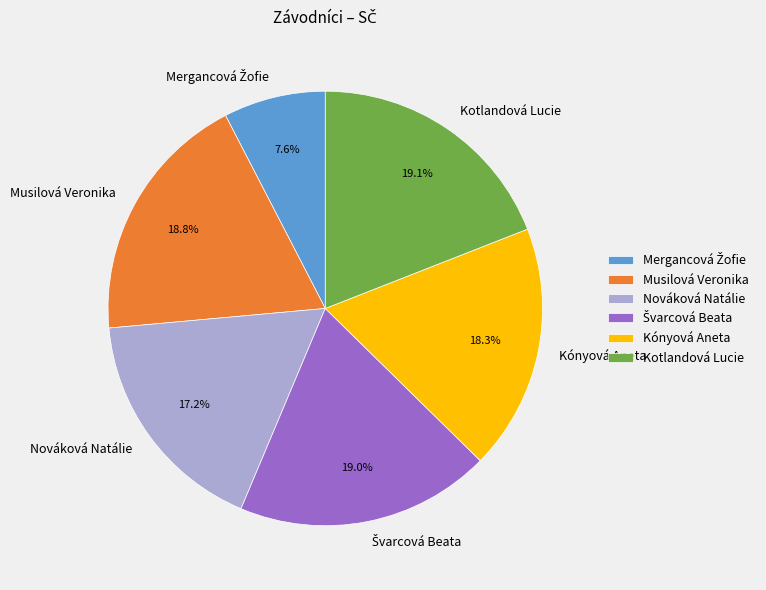

Between Nováková Natálie and Kotlandová Lucie, which is larger?

Kotlandová Lucie